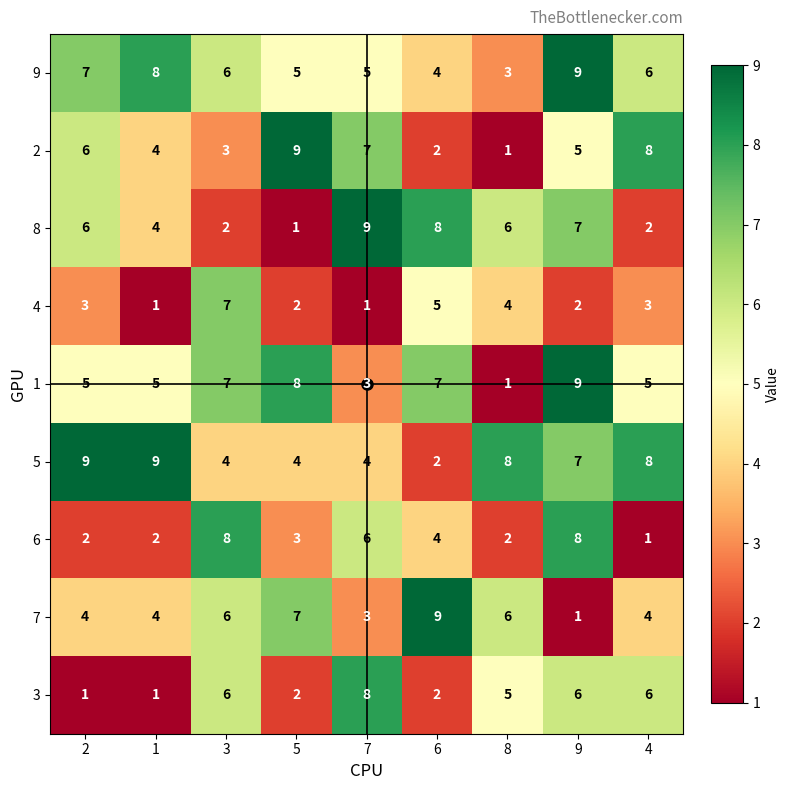

What is the total value across all series at 3?

49